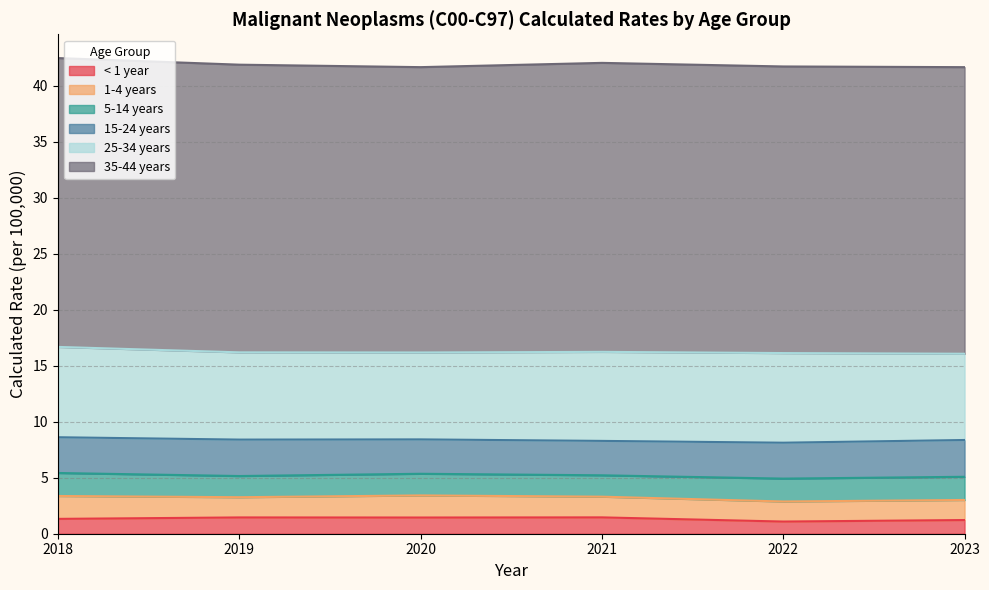

Does the chart have visible grid lines?

Yes